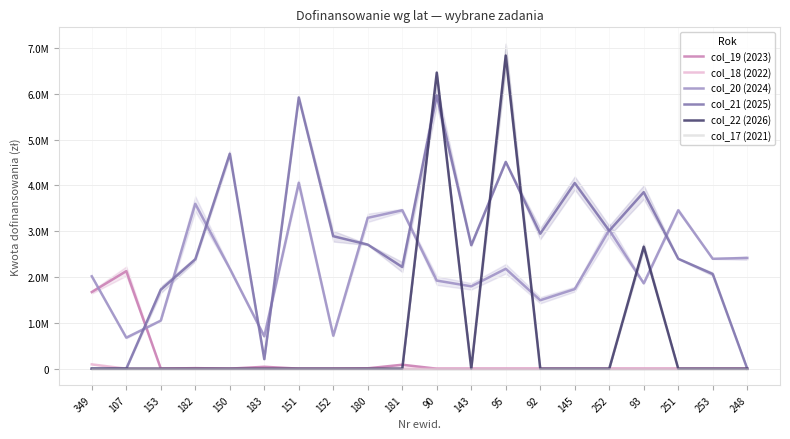

The value of col_22 (2026) at 143 is 0.0. True or false?

True